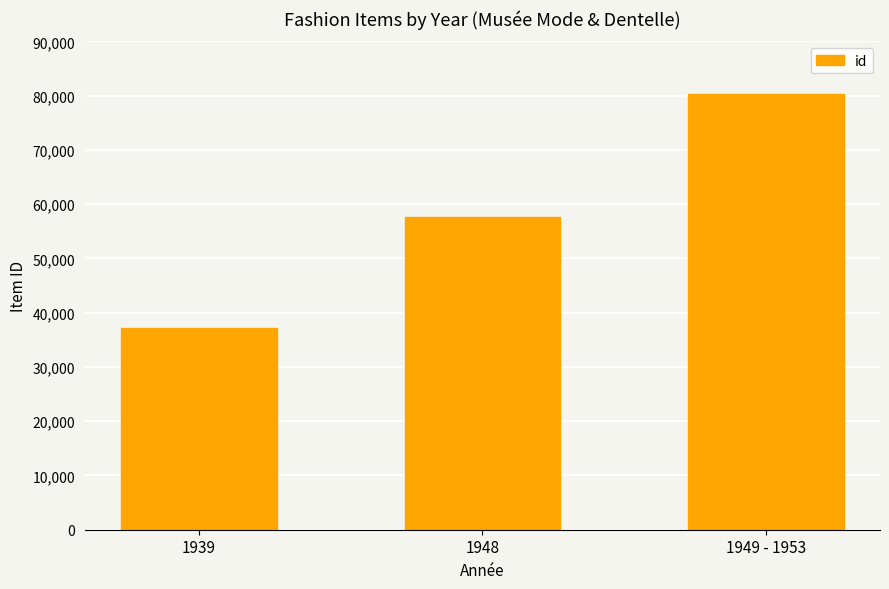

What is the difference between the values at 1949 - 1953 and 1939?

43160